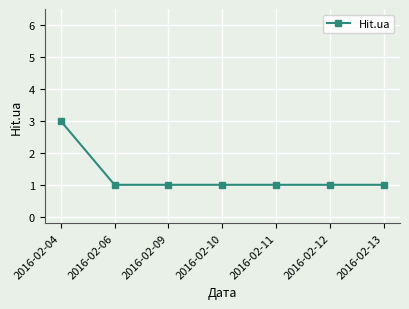

What is the greatest value displayed?

3